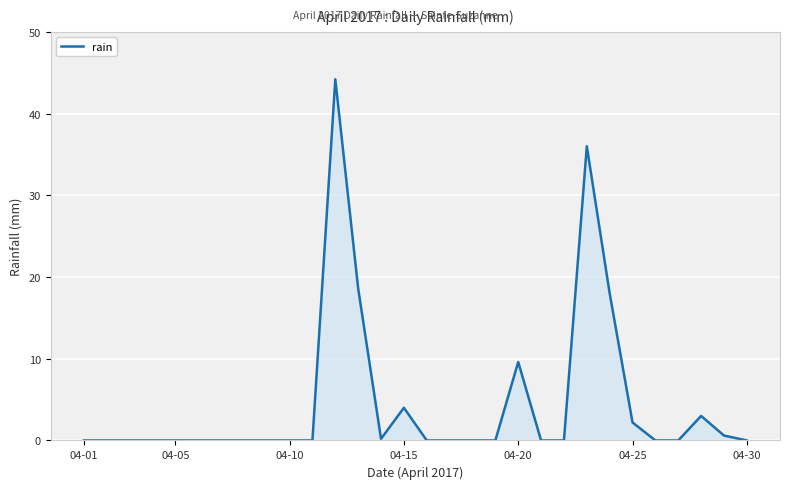

Reading right to left, extract all data points from this chart.

0.0	0.6	3.0	0.0	0.0	2.2	18.0	36.0	0.0	0.0	9.6	0.0	0.0	0.0	0.0	4.0	0.2	18.6	44.2	0.0	0.0	0.0	0.0	0.0	0.0	0.0	0.0	0.0	0.0	0.0